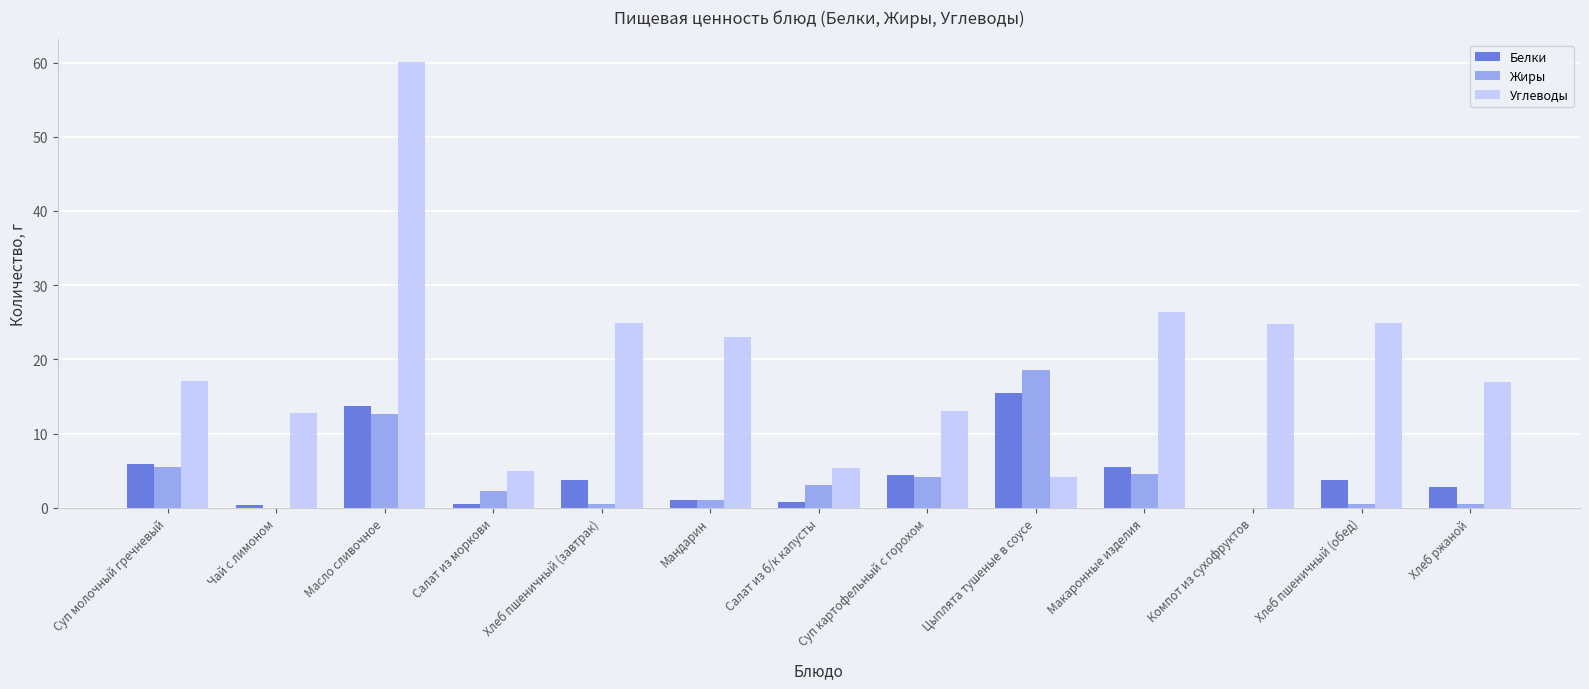

What is the spread (max minus min) of values at Компот из сухофруктов?

24.8